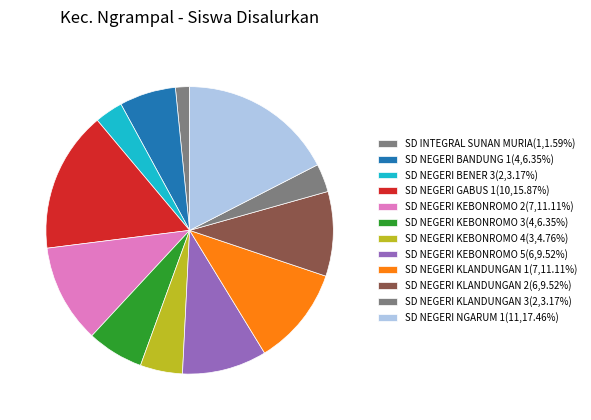

What percentage do SD NEGERI KEBONROMO 2 and SD NEGERI BENER 3 together represent?

14.3%